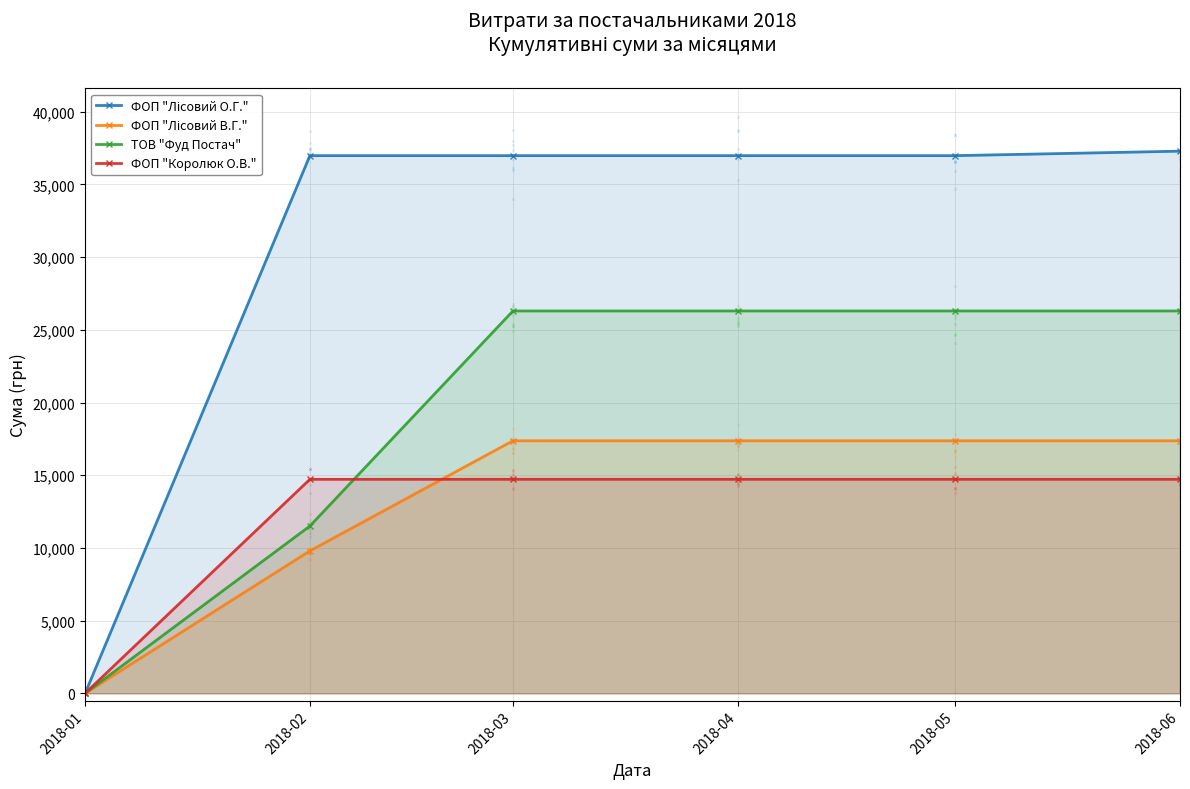

Which series has the largest total across all categories?

ФОП "Лісовий О.Г."